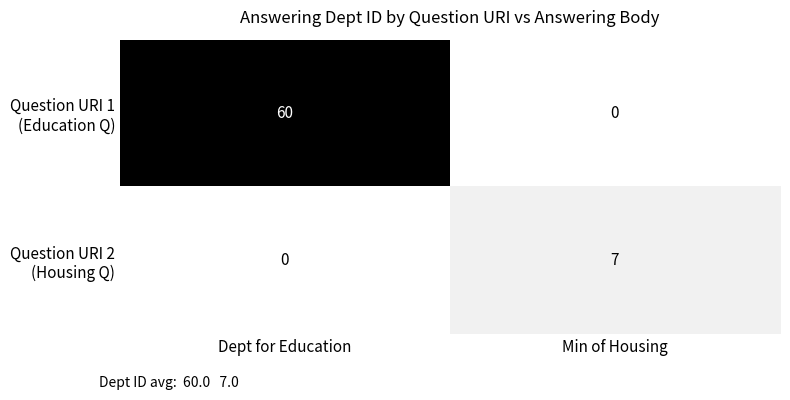

What is the total value across all series at Min of Housing?

7